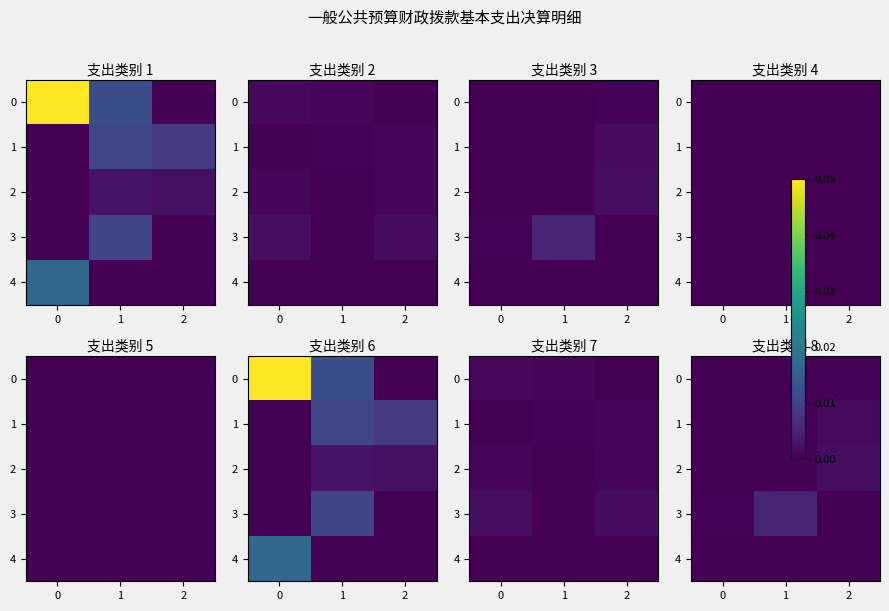

How many values in the 0 series exceed 0?

2